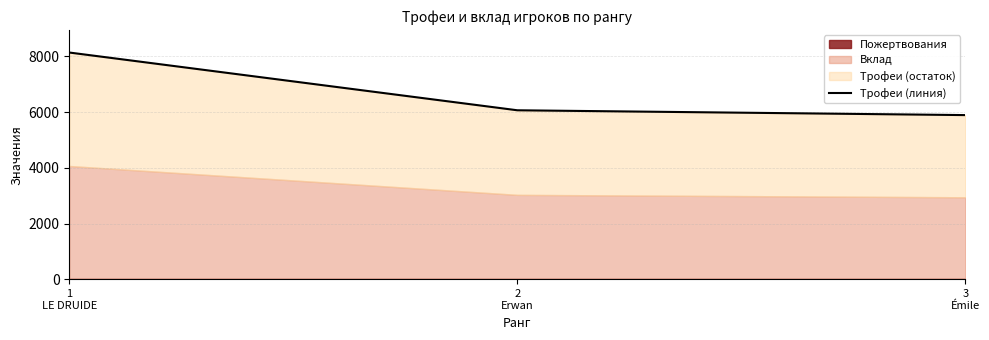

Between 1
LE DRUIDE and 3
Émile, which is larger?

1
LE DRUIDE